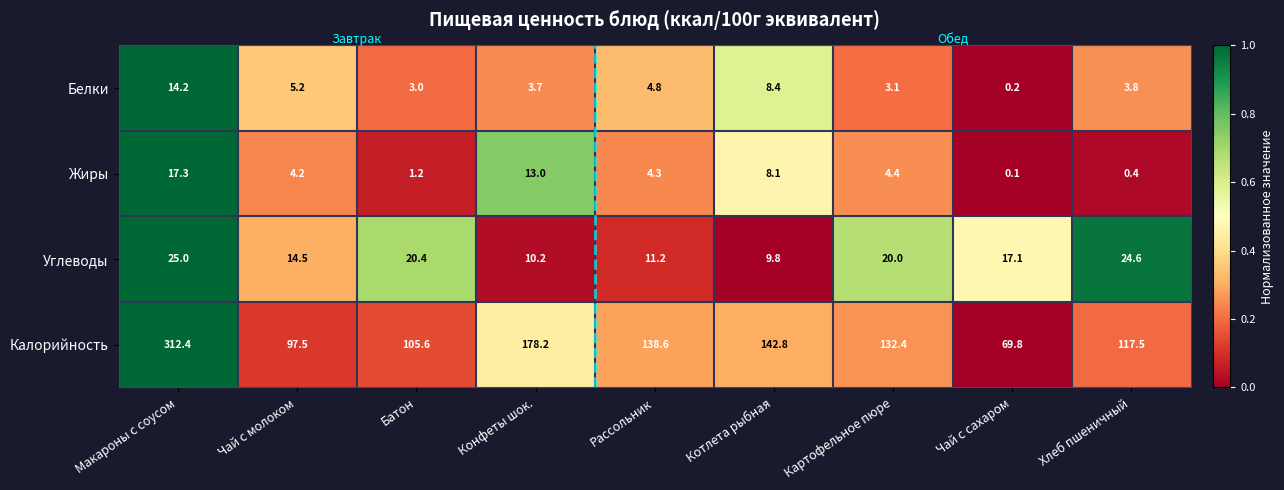

What is the average value of the Жиры series?

5.9